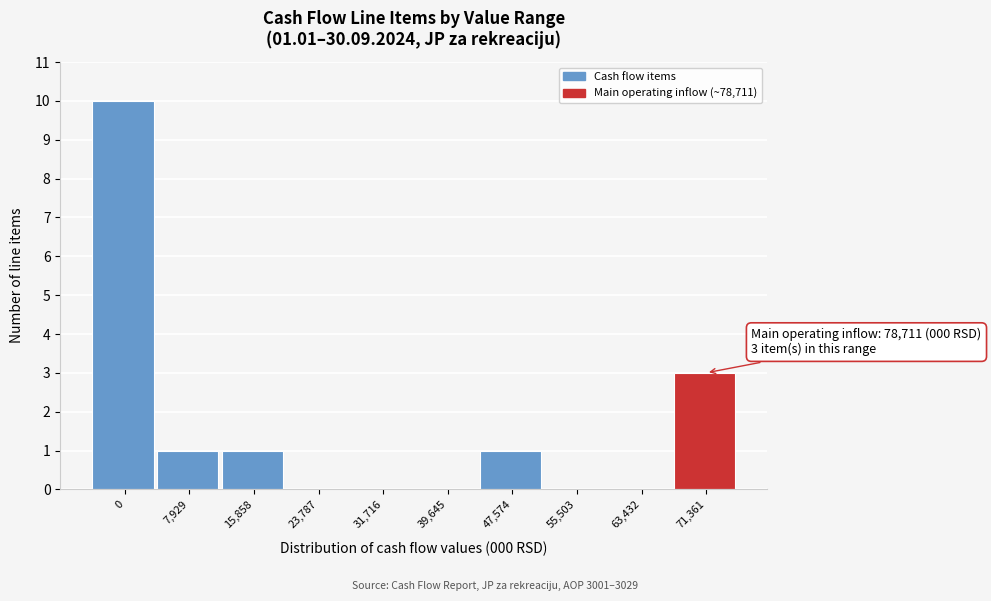

Reading right to left, what are all the values shown in this chart?

71,361=3	63,432=0	55,503=0	47,574=1	39,645=0	31,716=0	23,787=0	15,858=1	7,929=1	0=10